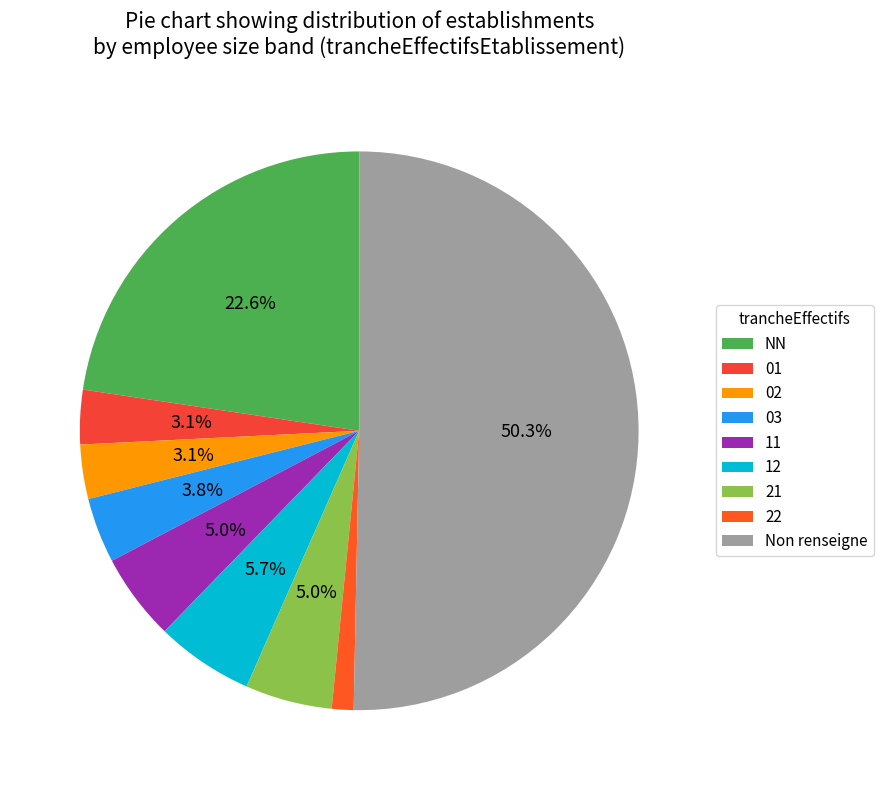

To the nearest percent, what percentage of the pie is 12?

6%